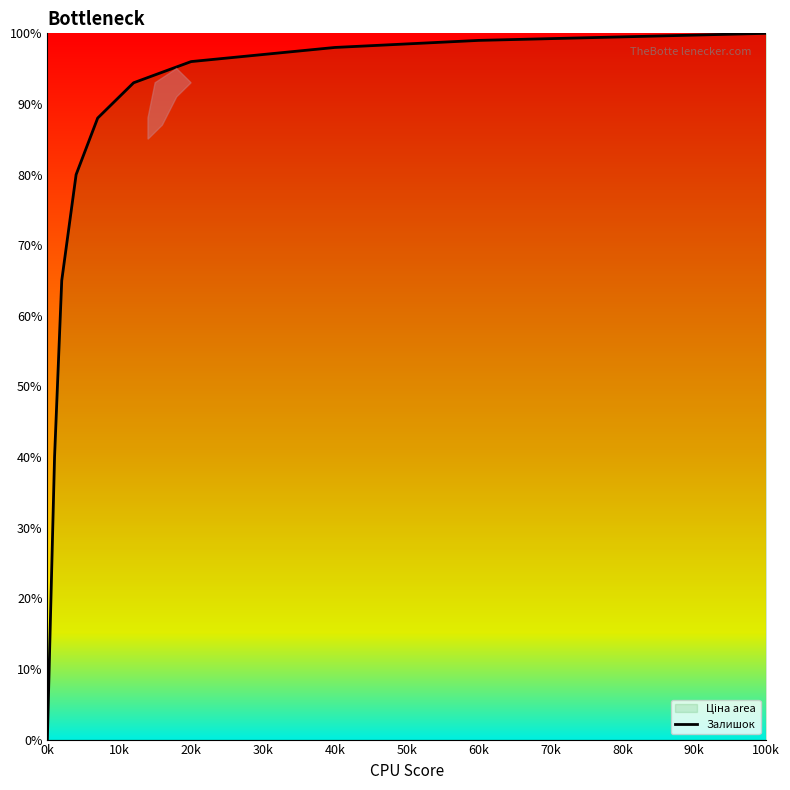

The chart shows a value of 55.2 at 20k. True or false?

False